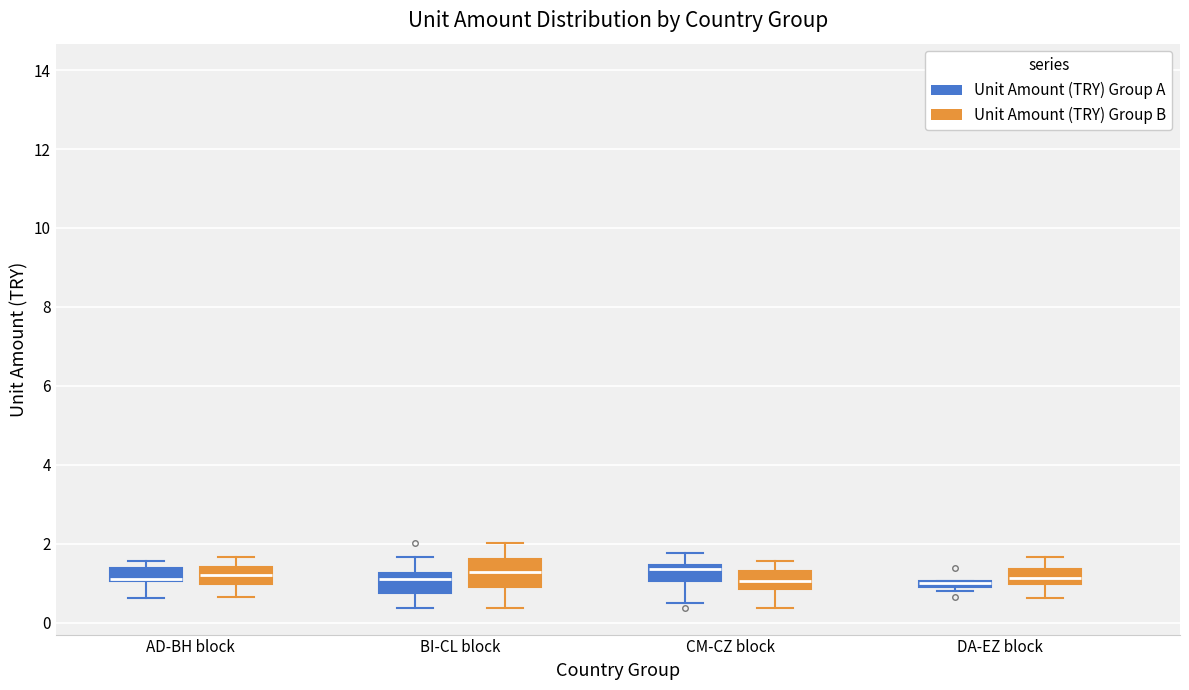

Comparing the boxes themselves (not the whiskers), which one is the tallest?

BI-CL block (Unit Amount (TRY) Group B)